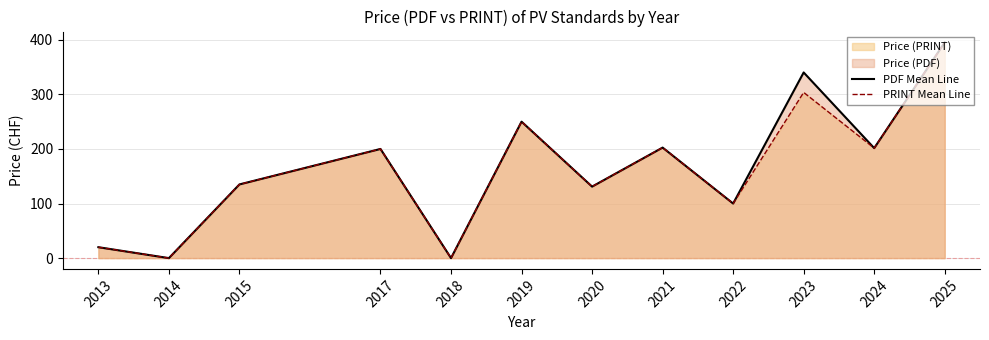

At 2022, list the series in order from smallest to largest.

PDF Mean Line, PRINT Mean Line